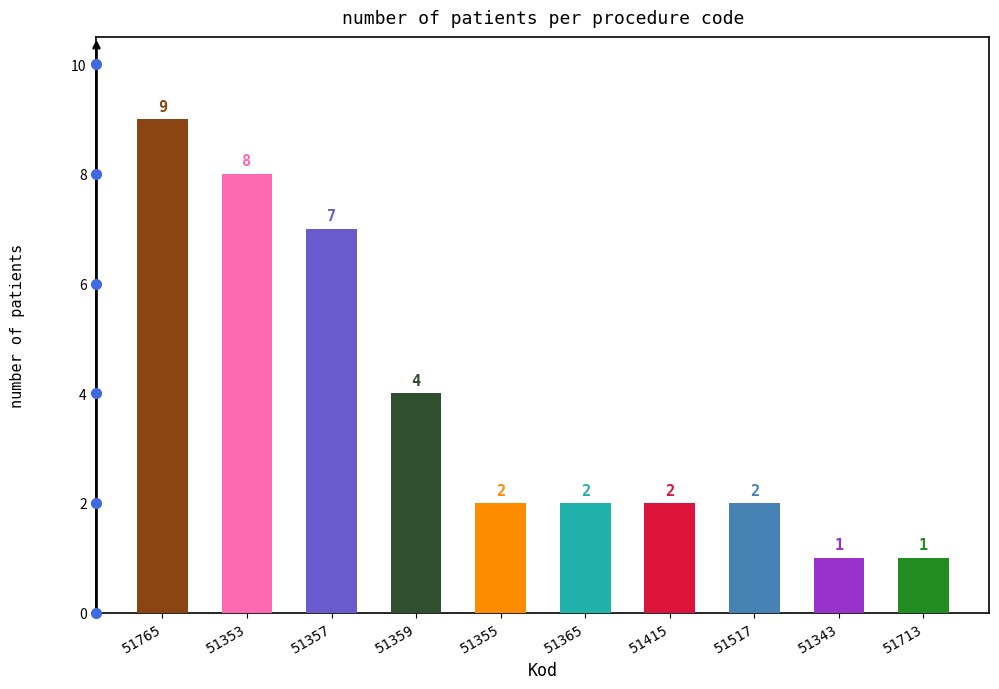

Does the chart contain stacked bars?

No